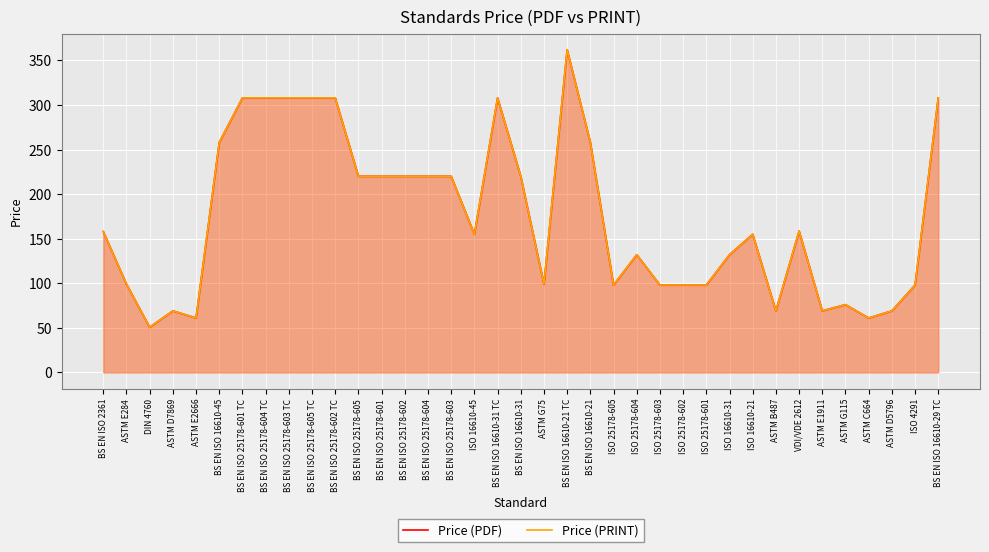

Reading right to left, what are all the values shown in this chart?

Price (PDF): BS EN ISO 16610-29 TC=308.0	ISO 4291=98.0	ASTM D5796=69.0	ASTM C664=61.0	ASTM G115=76.0	ASTM E1911=69.0	VDI/VDE 2612=158.5	ASTM B487=69.0	ISO 16610-21=155.0	ISO 16610-31=132.0	ISO 25178-601=98.0	ISO 25178-602=98.0	ISO 25178-603=98.0	ISO 25178-604=132.0	ISO 25178-605=98.0	BS EN ISO 16610-21=258.0	BS EN ISO 16610-21 TC=362.0	ASTM G75=99.0	BS EN ISO 16610-31=220.0	BS EN ISO 16610-31 TC=308.0	ISO 16610-45=155.0	BS EN ISO 25178-603=220.0	BS EN ISO 25178-604=220.0	BS EN ISO 25178-602=220.0	BS EN ISO 25178-601=220.0	BS EN ISO 25178-605=220.0	BS EN ISO 25178-602 TC=308.0	BS EN ISO 25178-605 TC=308.0	BS EN ISO 25178-603 TC=308.0	BS EN ISO 25178-604 TC=308.0	BS EN ISO 25178-601 TC=308.0	BS EN ISO 16610-45=258.0	ASTM E2666=61.0	ASTM D7869=69.0	DIN 4760=50.6	ASTM E284=99.0	BS EN ISO 2361=158.0
Price (PRINT): BS EN ISO 16610-29 TC=308.0	ISO 4291=98.0	ASTM D5796=69.0	ASTM C664=61.0	ASTM G115=76.0	ASTM E1911=69.0	VDI/VDE 2612=158.5	ASTM B487=69.0	ISO 16610-21=155.0	ISO 16610-31=132.0	ISO 25178-601=98.0	ISO 25178-602=98.0	ISO 25178-603=98.0	ISO 25178-604=132.0	ISO 25178-605=98.0	BS EN ISO 16610-21=258.0	BS EN ISO 16610-21 TC=362.0	ASTM G75=99.0	BS EN ISO 16610-31=220.0	BS EN ISO 16610-31 TC=308.0	ISO 16610-45=155.0	BS EN ISO 25178-603=220.0	BS EN ISO 25178-604=220.0	BS EN ISO 25178-602=220.0	BS EN ISO 25178-601=220.0	BS EN ISO 25178-605=220.0	BS EN ISO 25178-602 TC=308.0	BS EN ISO 25178-605 TC=308.0	BS EN ISO 25178-603 TC=308.0	BS EN ISO 25178-604 TC=308.0	BS EN ISO 25178-601 TC=308.0	BS EN ISO 16610-45=258.0	ASTM E2666=61.0	ASTM D7869=69.0	DIN 4760=50.6	ASTM E284=99.0	BS EN ISO 2361=158.0